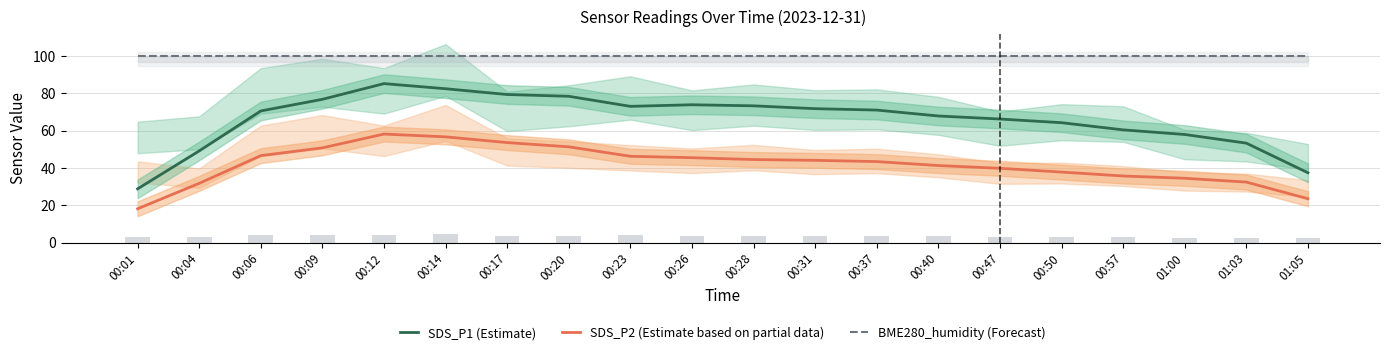

Rank the categories by SDS_P1 (Estimate) value from highest to lowest.

00:12, 00:14, 00:17, 00:20, 00:09, 00:26, 00:28, 00:23, 00:31, 00:37, 00:06, 00:40, 00:47, 00:50, 00:57, 01:00, 01:03, 00:04, 01:05, 00:01